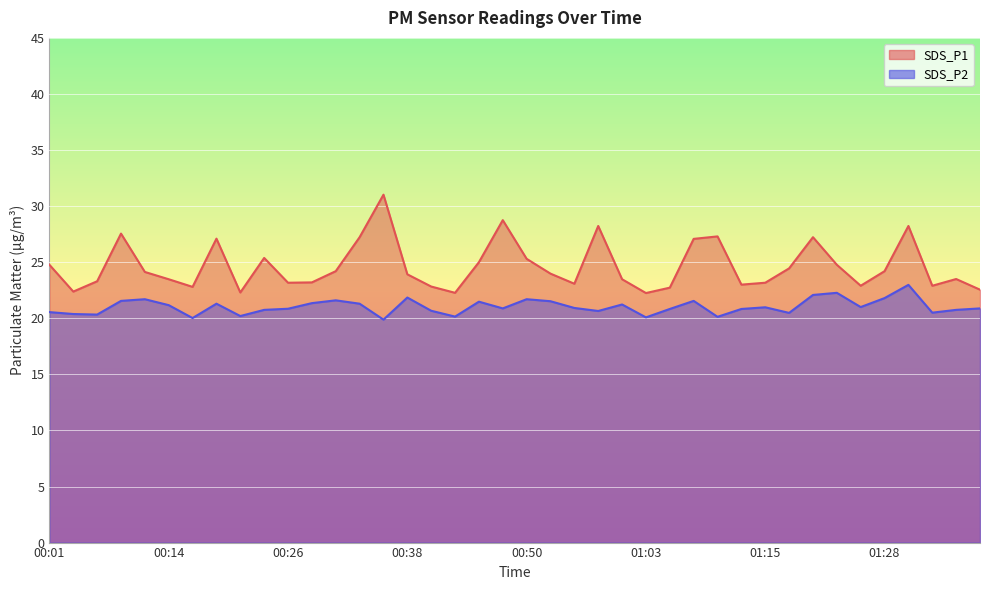

True or false: SDS_P2 and SDS_P1 cross at least once.

False